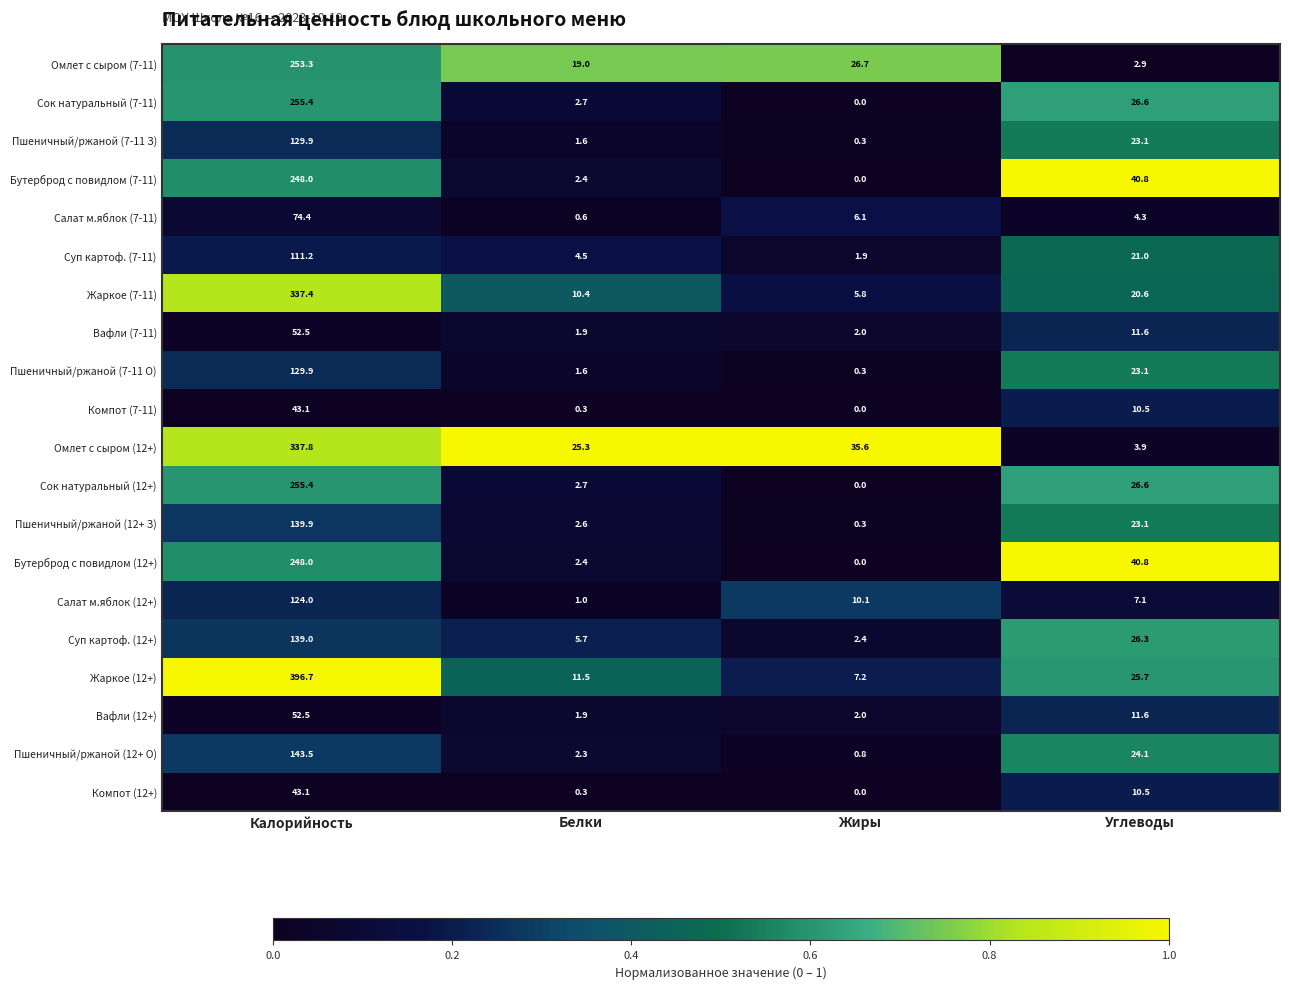

What is the spread (max minus min) of values at Углеводы?

37.9